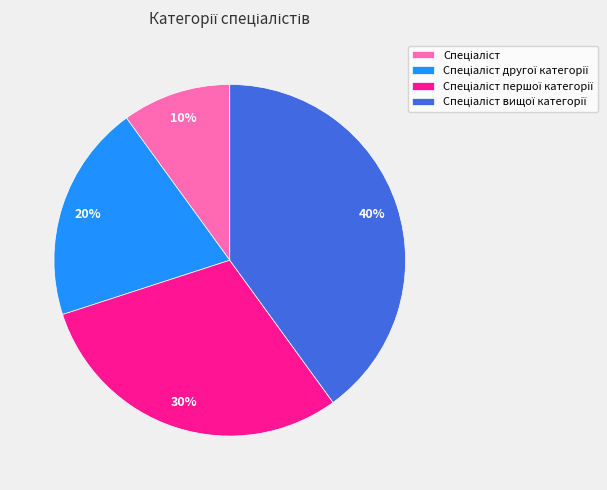

To the nearest percent, what is the average slice percentage?

25%